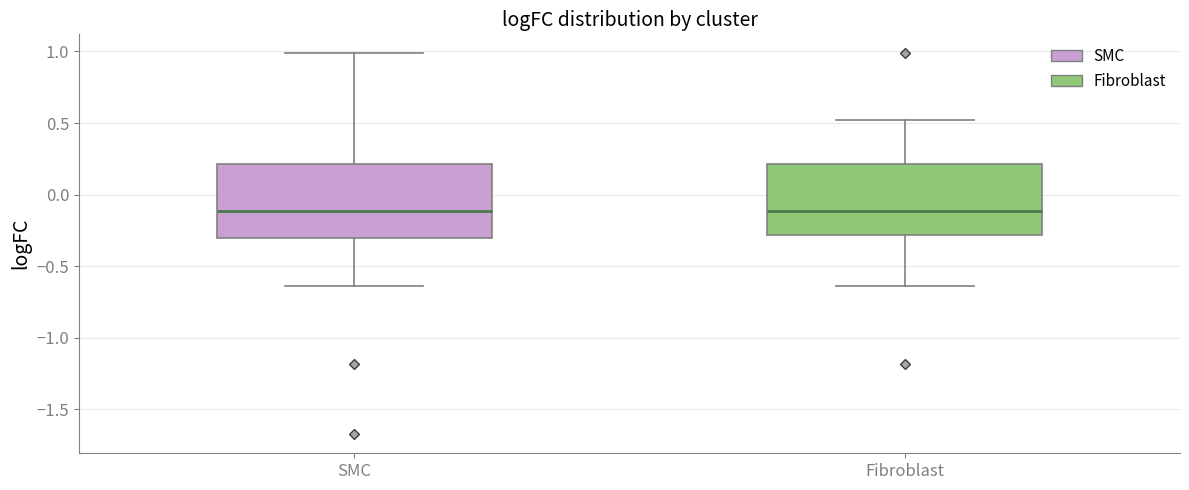

Reading left to right, transcribe this box plot: for each box, give where its median line is, the range the box spans, and where its two whiskers end, as read against the y-axis. The values are not printed on the chart, so give them approximately, as read against the axis.

SMC: median -0.10, box -0.30 to 0.20, whiskers -0.65 to 1.00
Fibroblast: median -0.10, box -0.30 to 0.20, whiskers -0.65 to 0.50